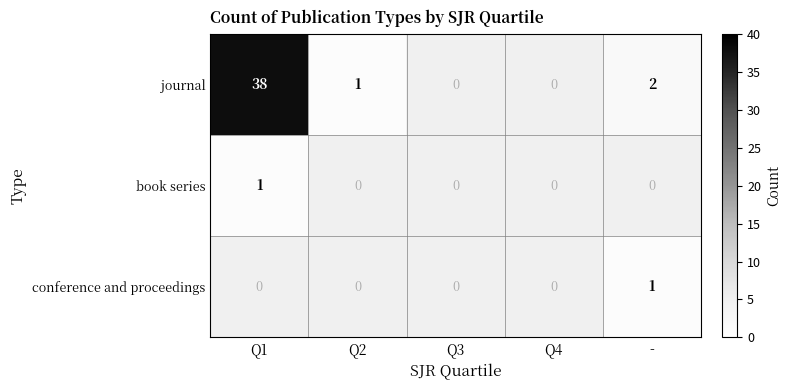

What is the sum of the journal values at Q1 and -?

40